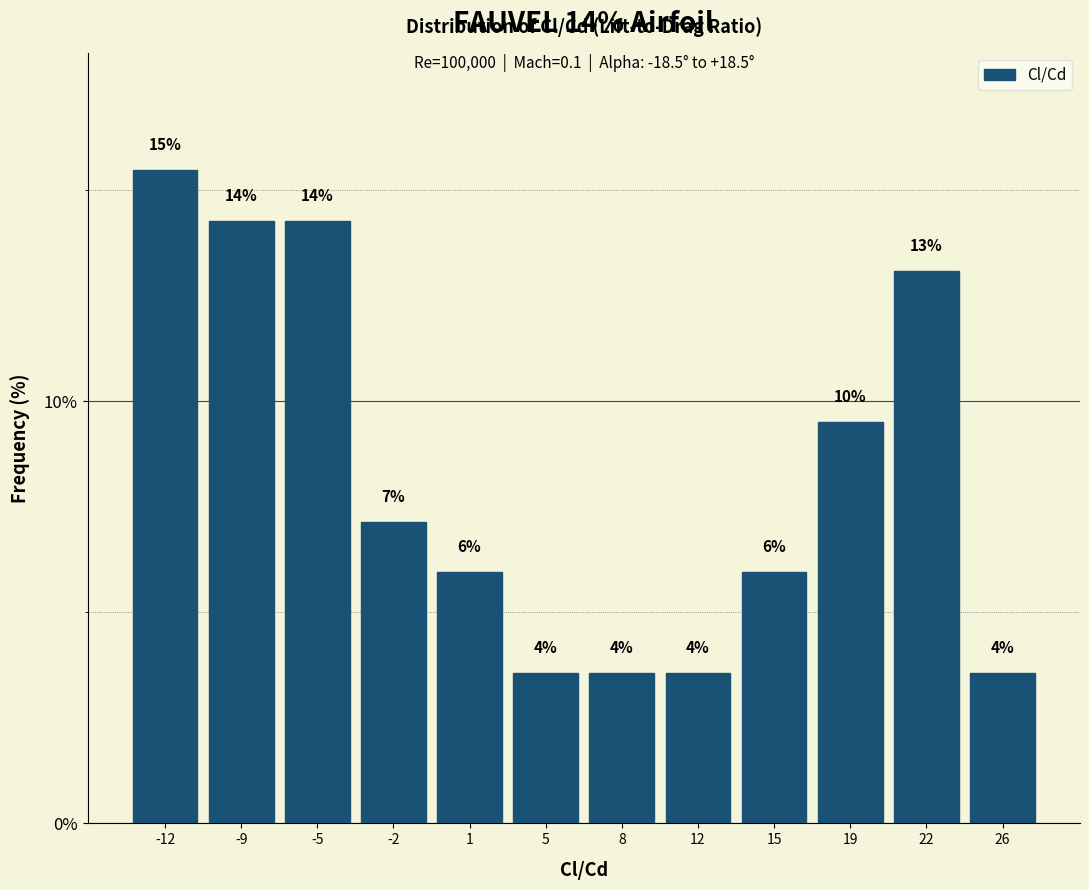

Are the bars horizontal?

No